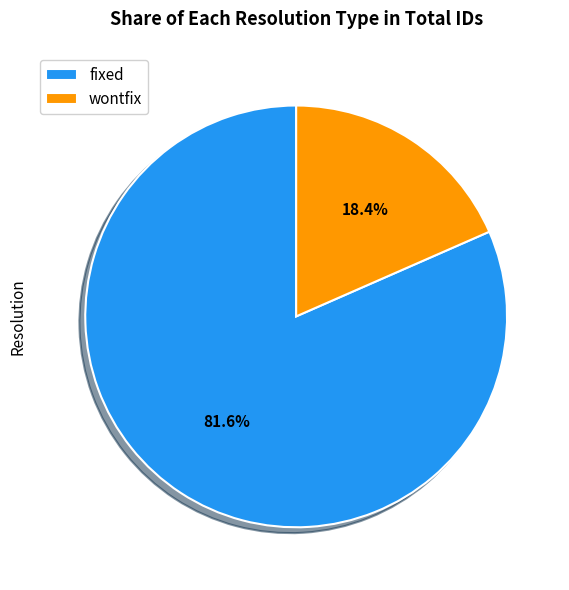

To the nearest percent, what percentage of the pie is fixed?

82%